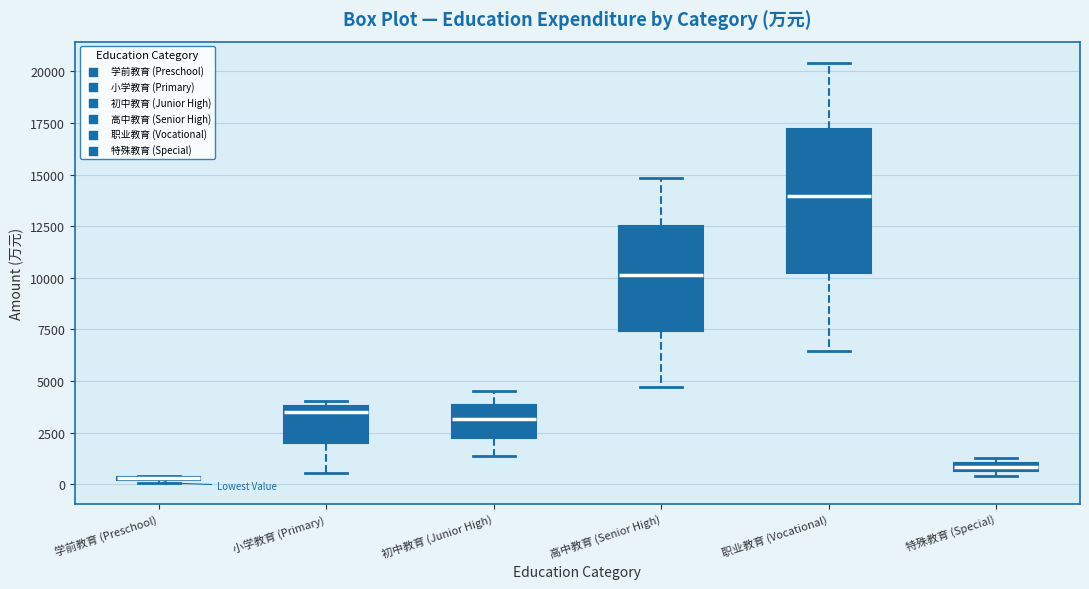

Comparing the boxes themselves (not the whiskers), which one is the tallest?

职业教育 (Vocational)